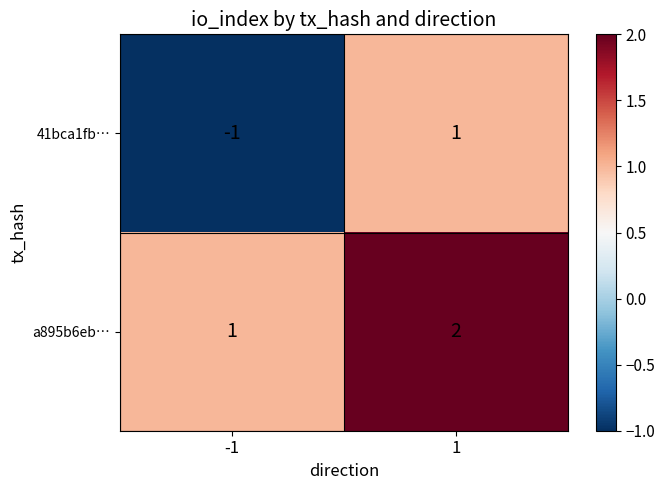

What is the spread (max minus min) of values at -1?

2